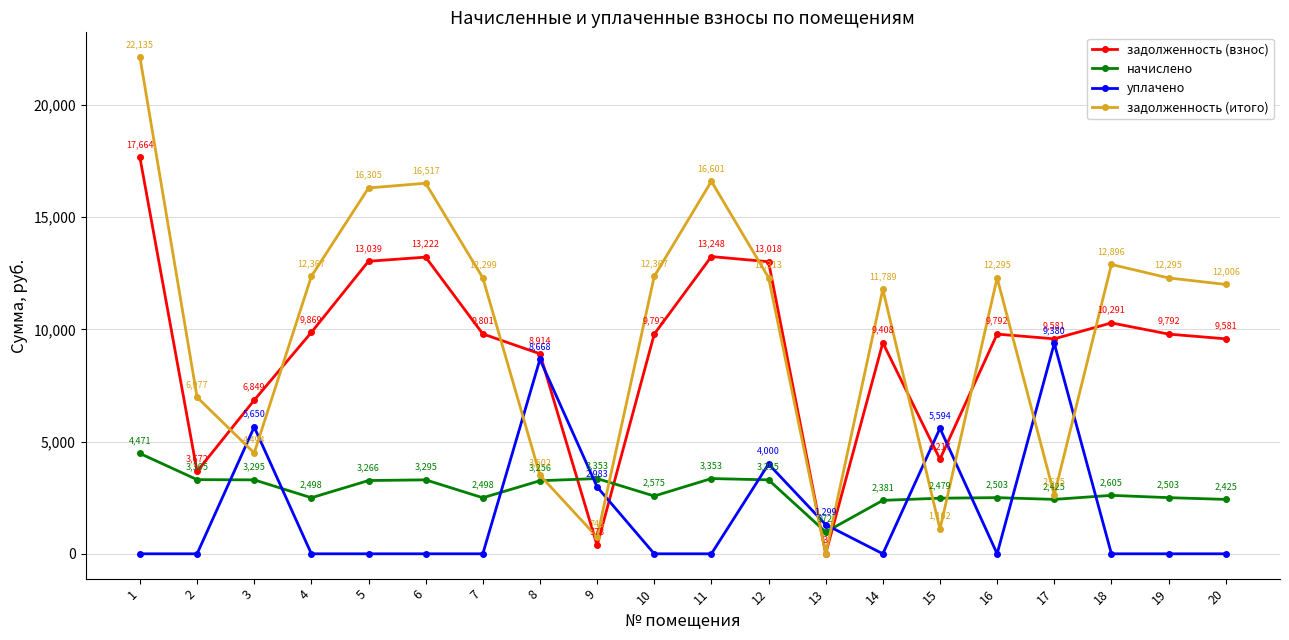

What is the maximum value for задолженность (взнос)?

17664.0